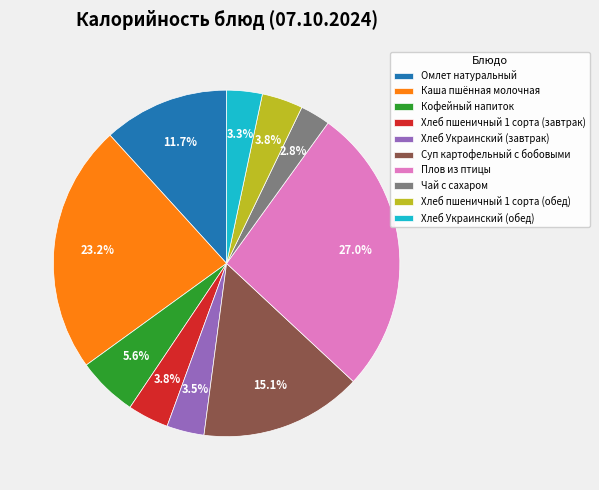

To the nearest percent, what portion does Чай с сахаром represent?

3%